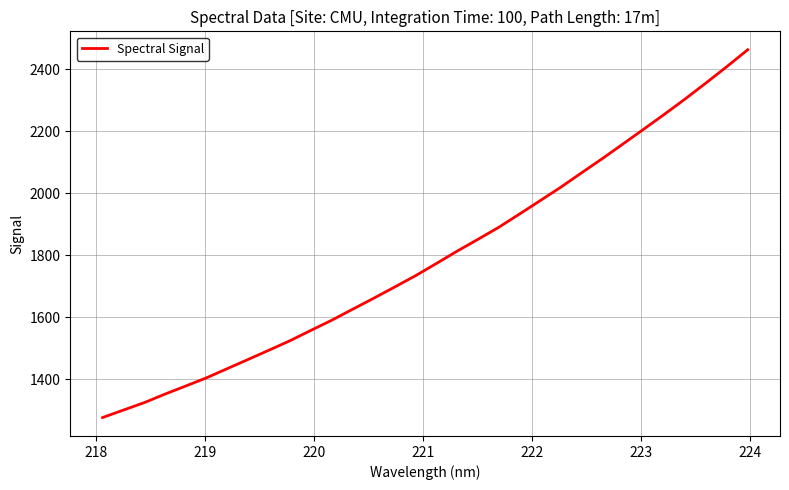

What is the greatest value displayed?

2463.3